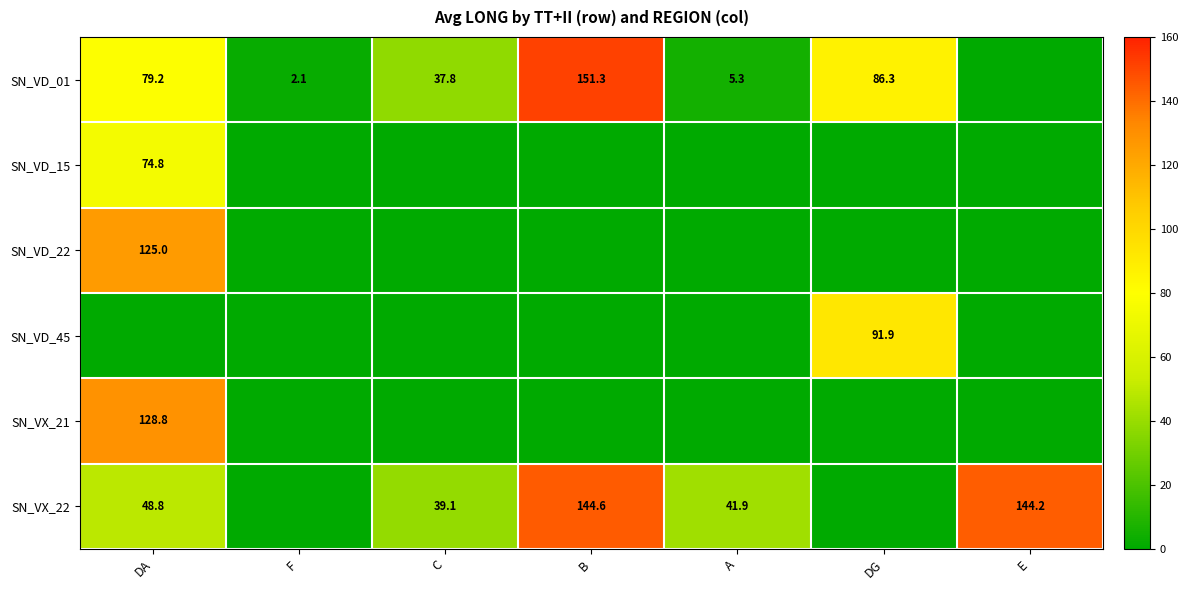

What is the difference between the SN_VX_22 values at E and DA?

95.4